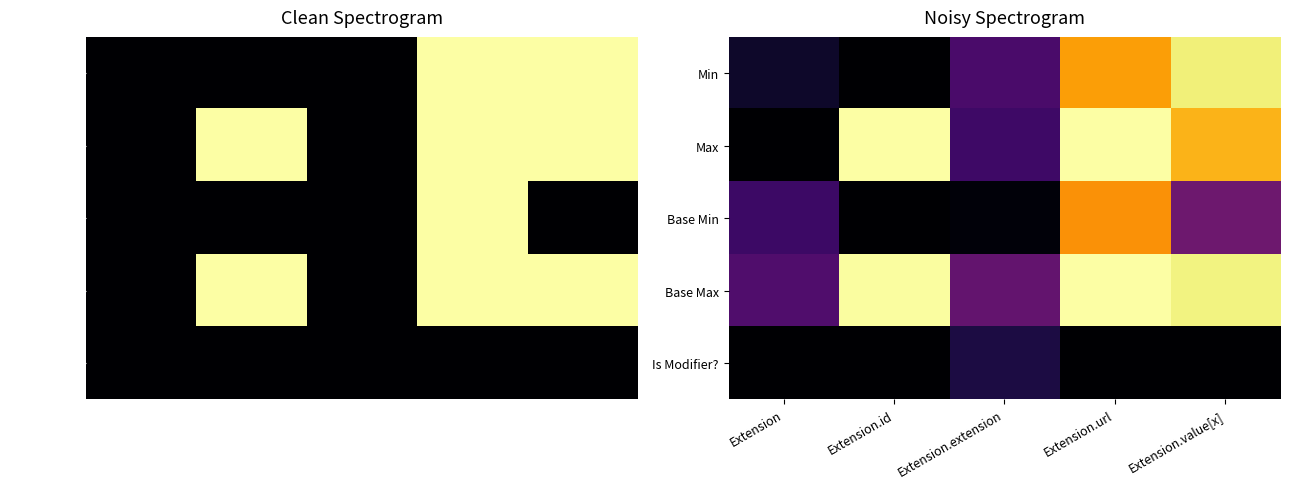

What is the sum of all Min values?

2.0